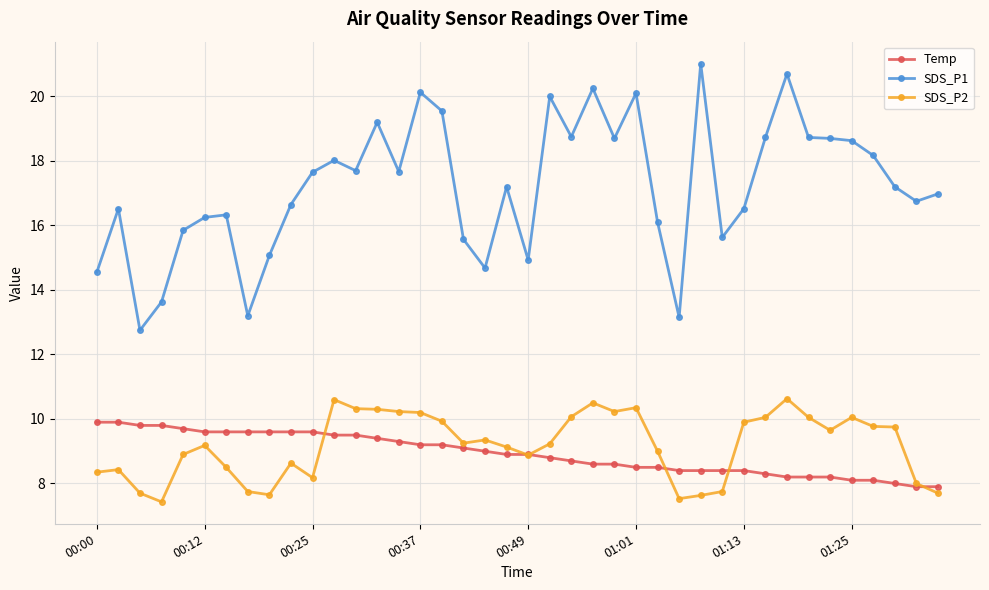

How many lines are shown in the chart?

3